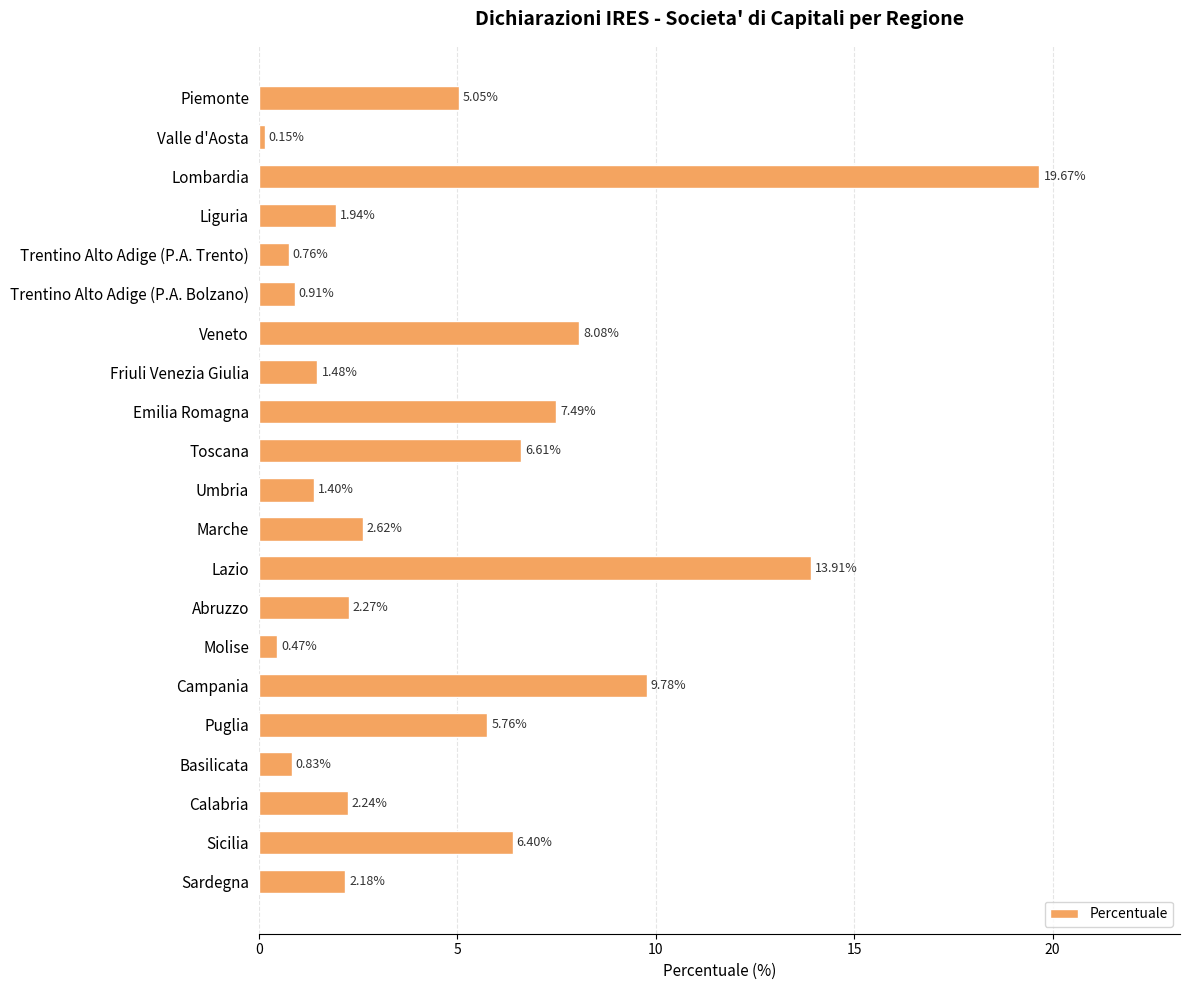

List the labels in order of value, largest first.

Lombardia, Lazio, Campania, Veneto, Emilia Romagna, Toscana, Sicilia, Puglia, Piemonte, Marche, Abruzzo, Calabria, Sardegna, Liguria, Friuli Venezia Giulia, Umbria, Trentino Alto Adige (P.A. Bolzano), Basilicata, Trentino Alto Adige (P.A. Trento), Molise, Valle d'Aosta